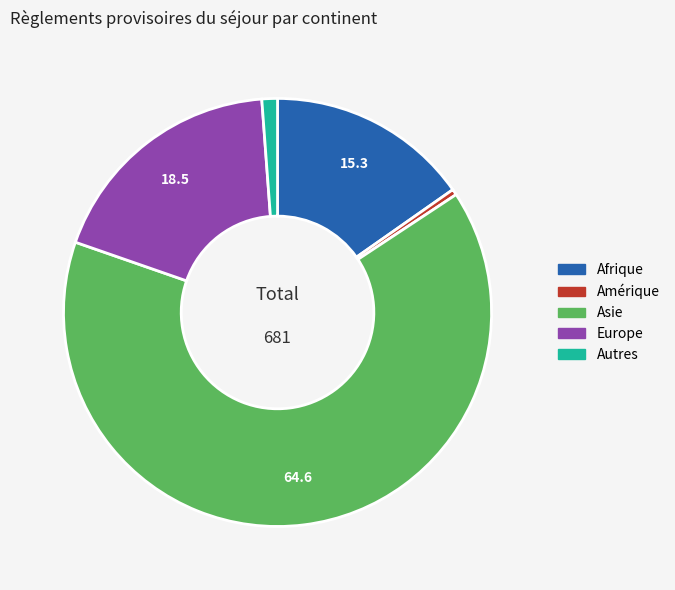

How many segments does this pie chart have?

5